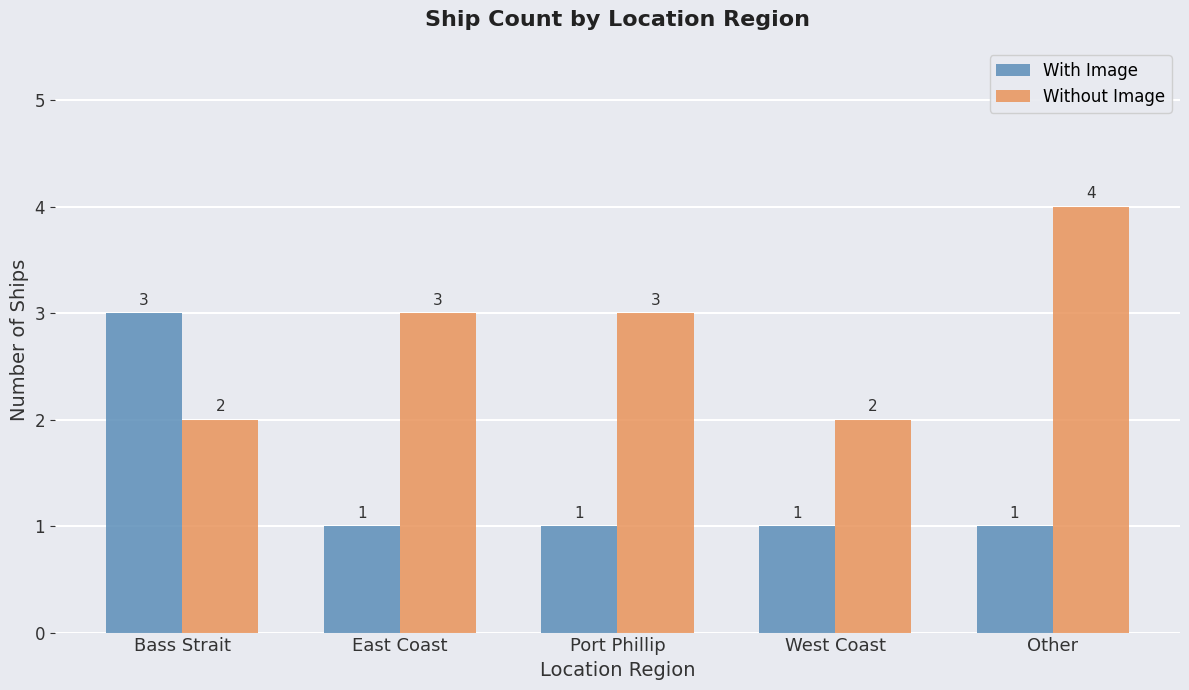

Count the Without Image values in the range 2 to 3.

4